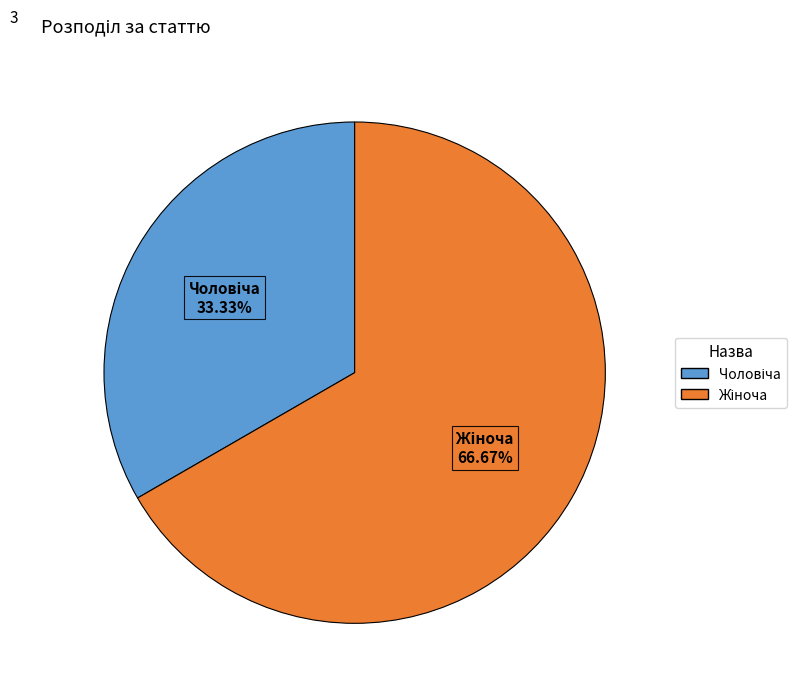

Does any single category account for the majority?

Yes